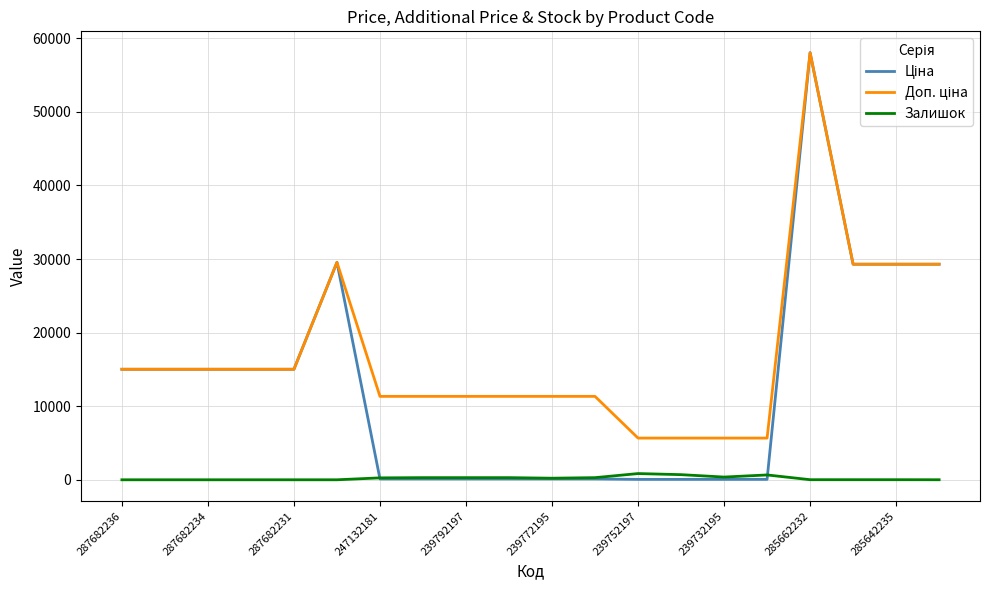

At how many categories does at least one series exceed 3179?

20